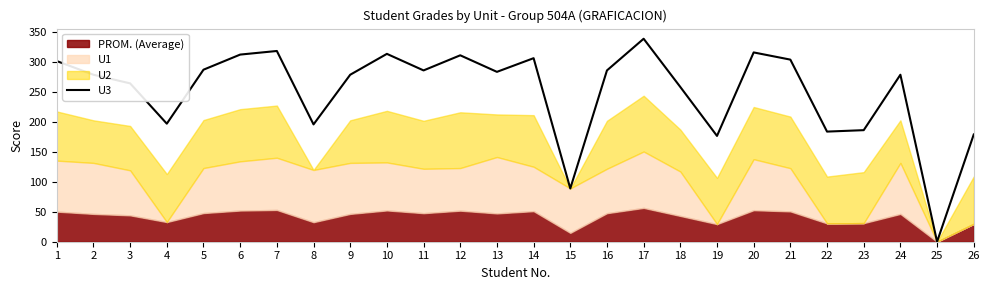

Count the number of categories in the chart.

26